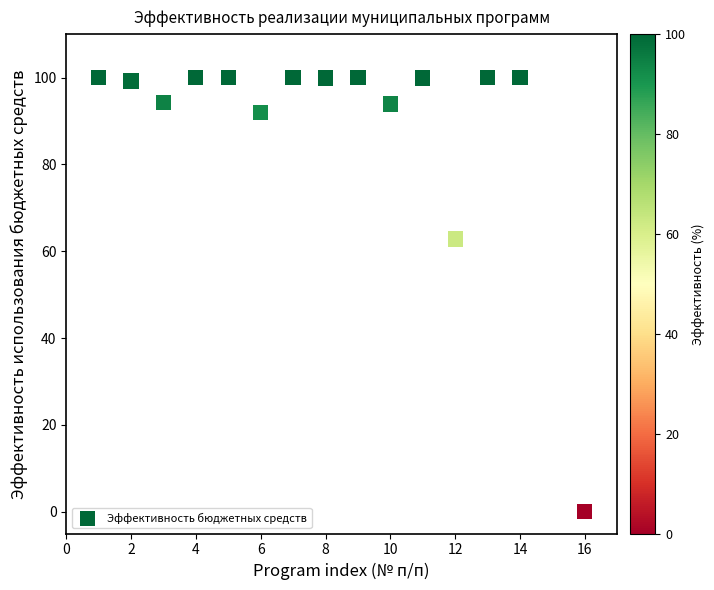

What is the range of Y values (max minus min)?

100.0